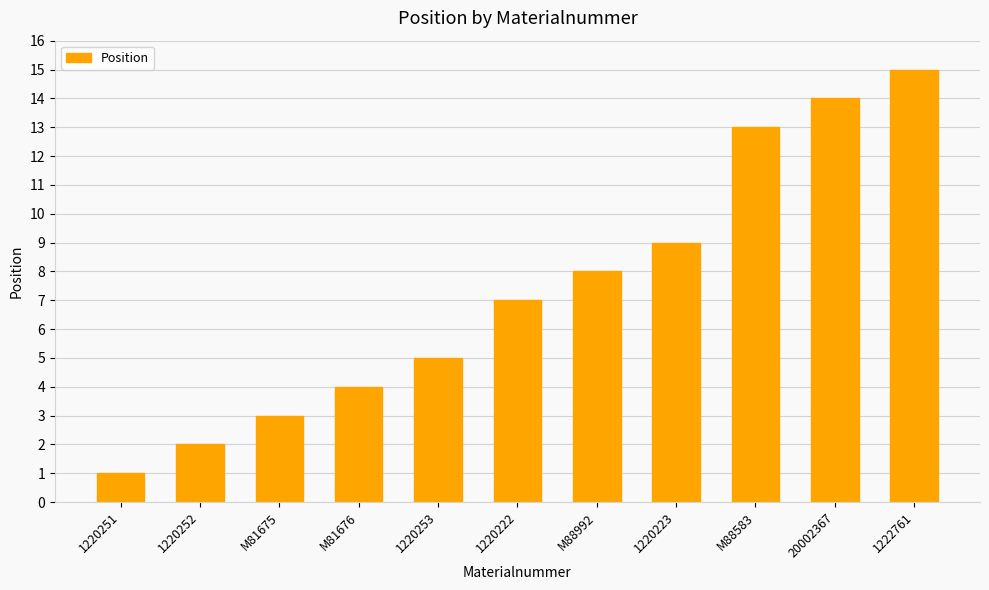

What is the average value?

7